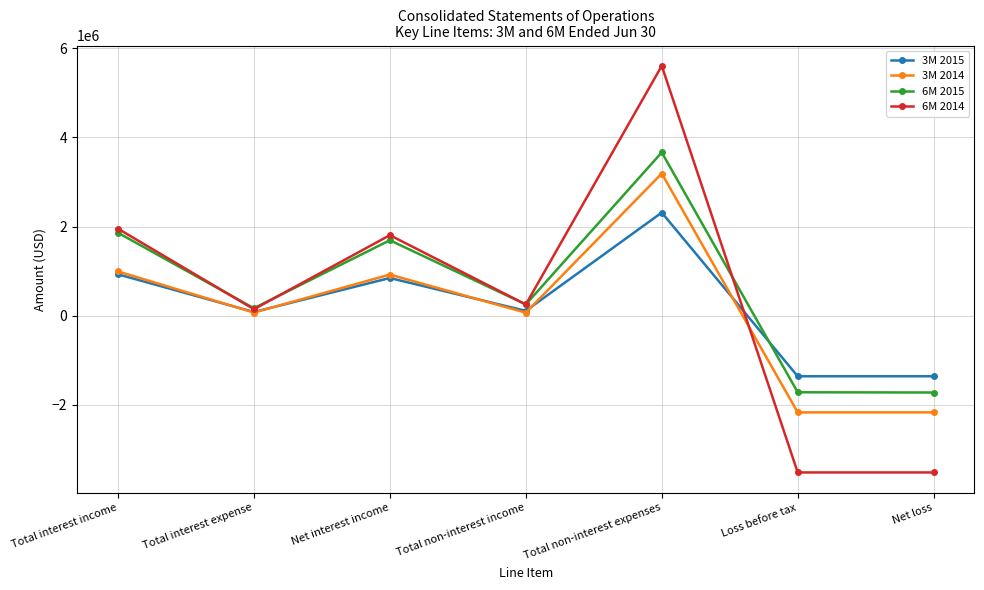

Which category has the highest value in the 3M 2014 series?

Total non-interest expenses